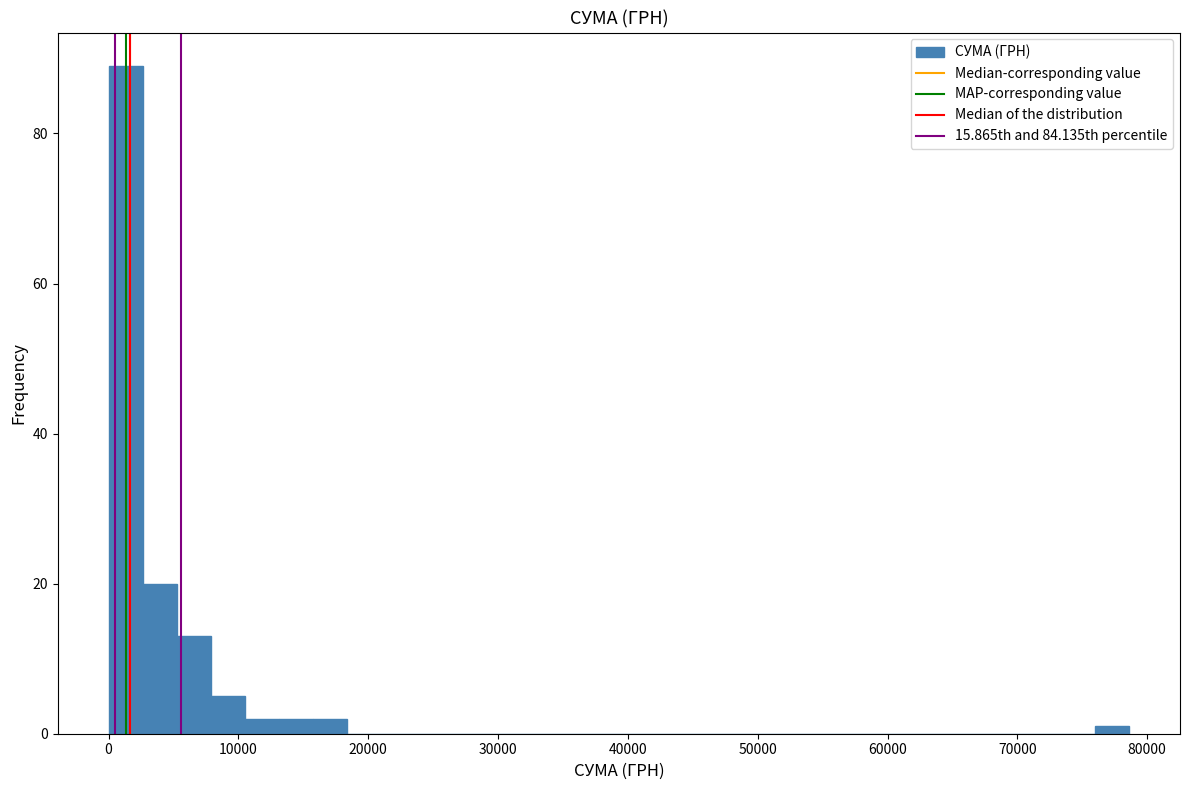

Around what value on the x-axis is the tallest bar? Give the approximate position of its centre, as read against the axis.

1000